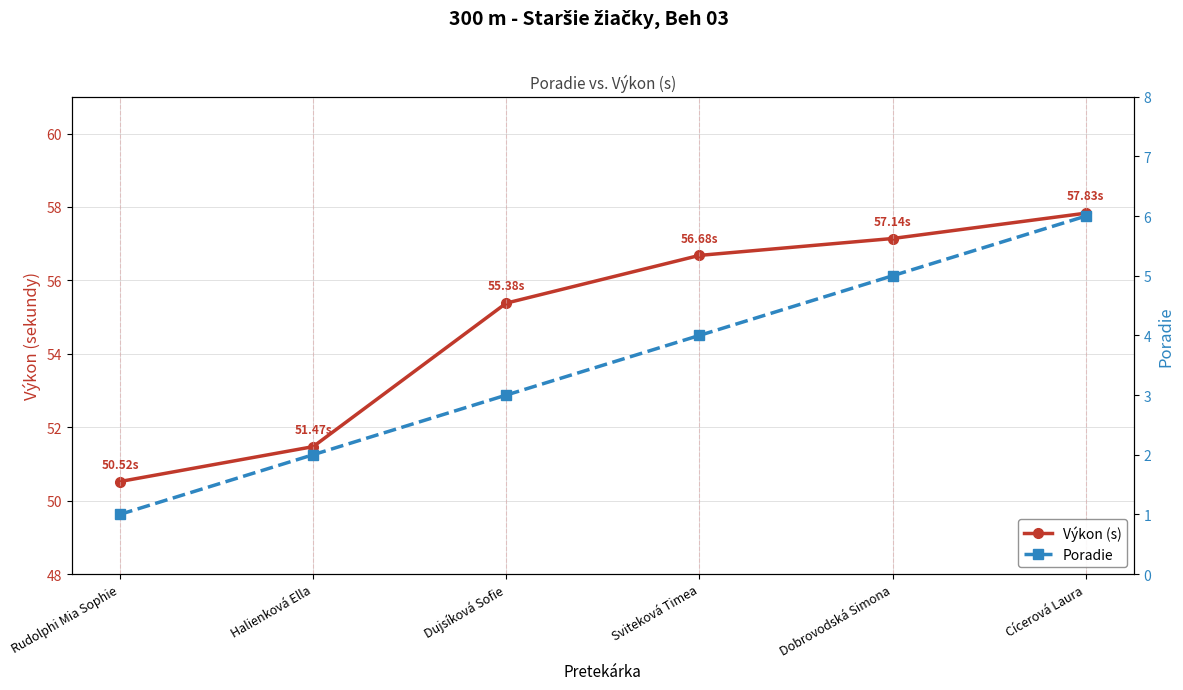

Rank the series by their maximum value, from highest to lowest.

Výkon (s), Poradie